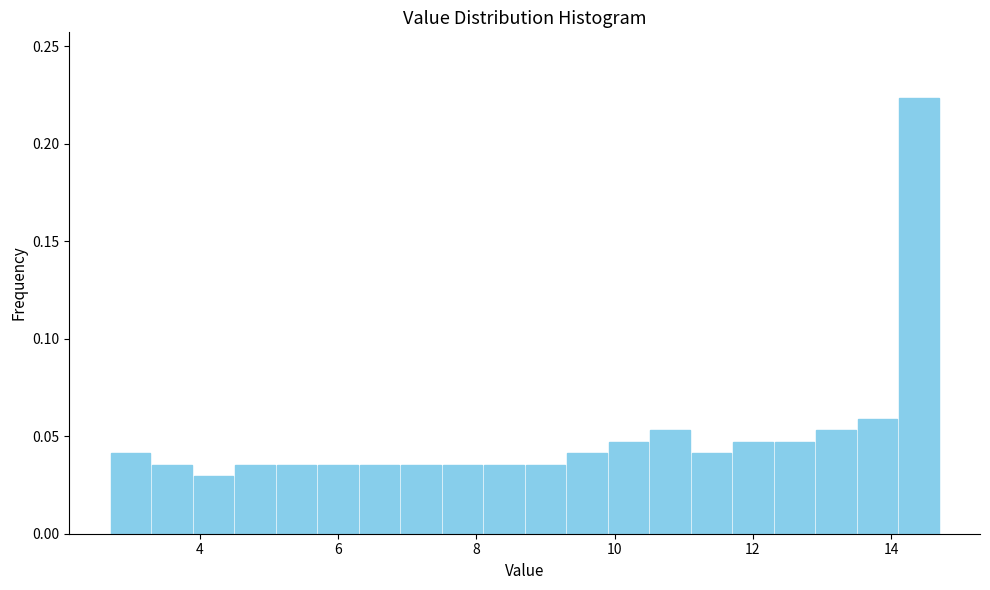

Read against the x-axis, roughly where is the centre of the tallest bar?

14.4